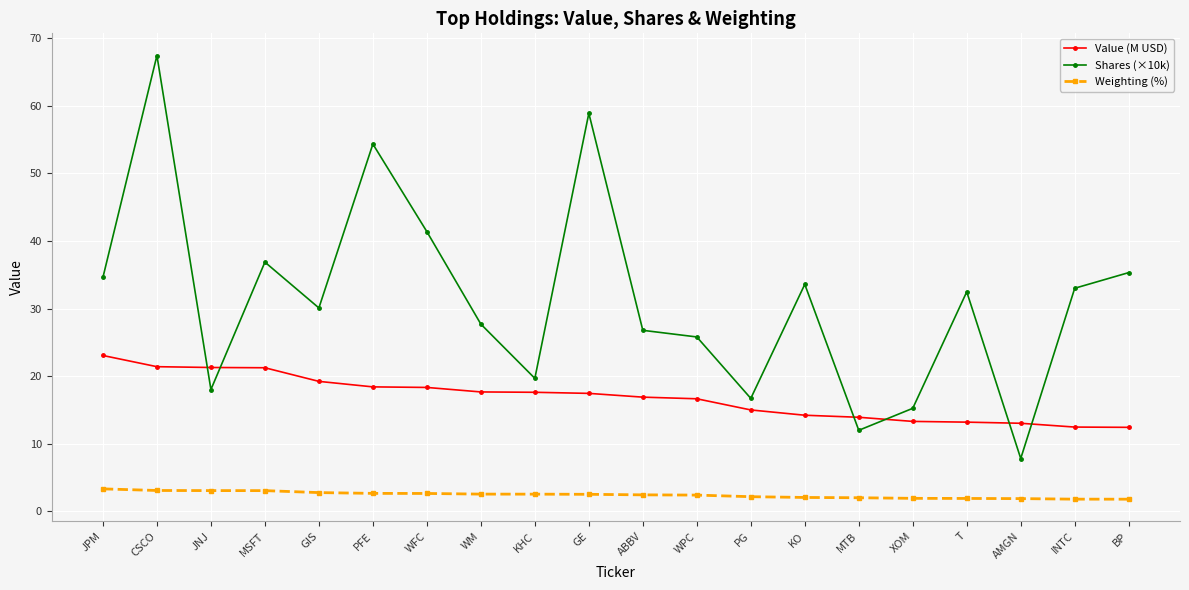

At which label does Weighting (%) first exceed 2?

JPM